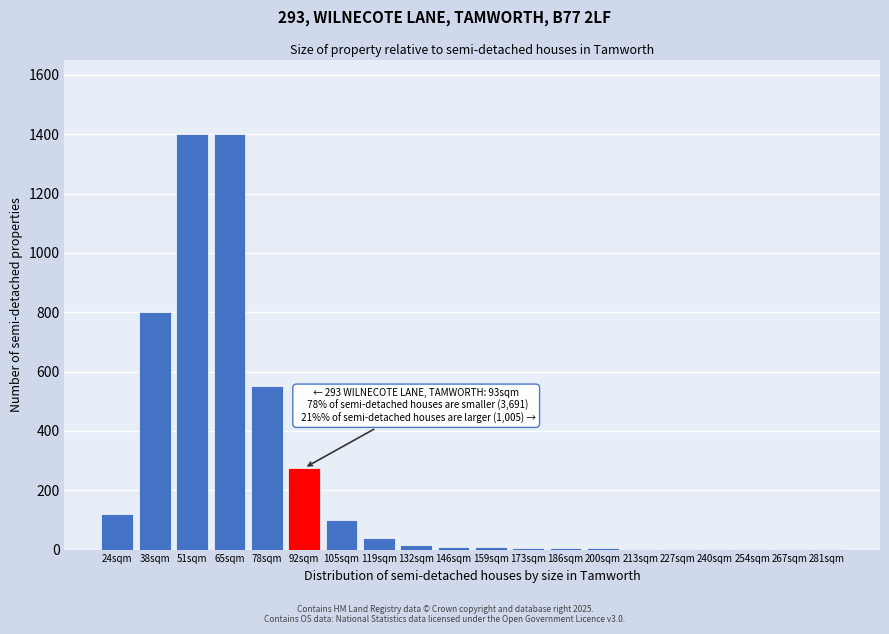

What is the greatest value displayed?

1400